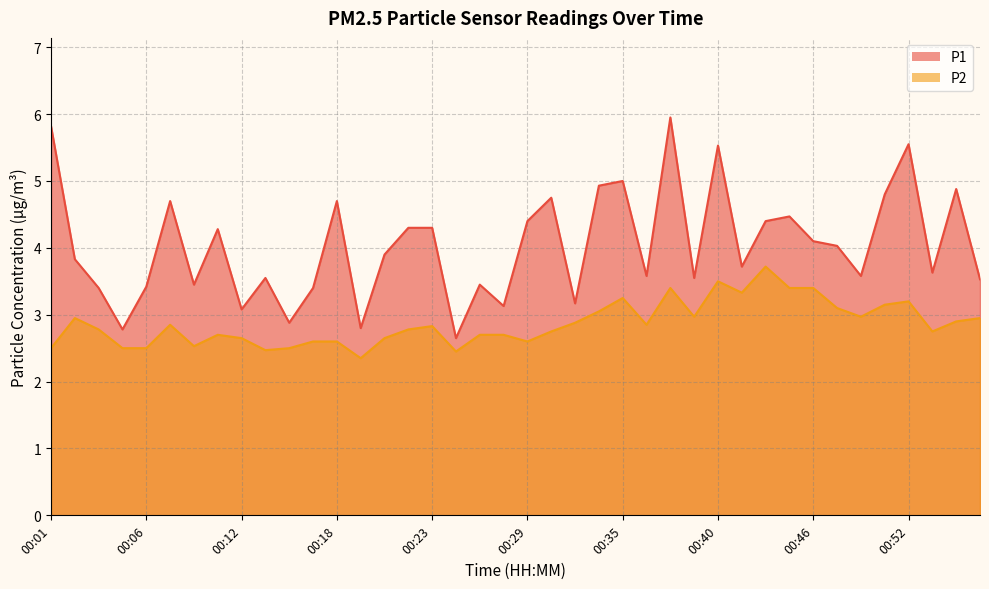

Which series has the largest range (max minus min)?

P1